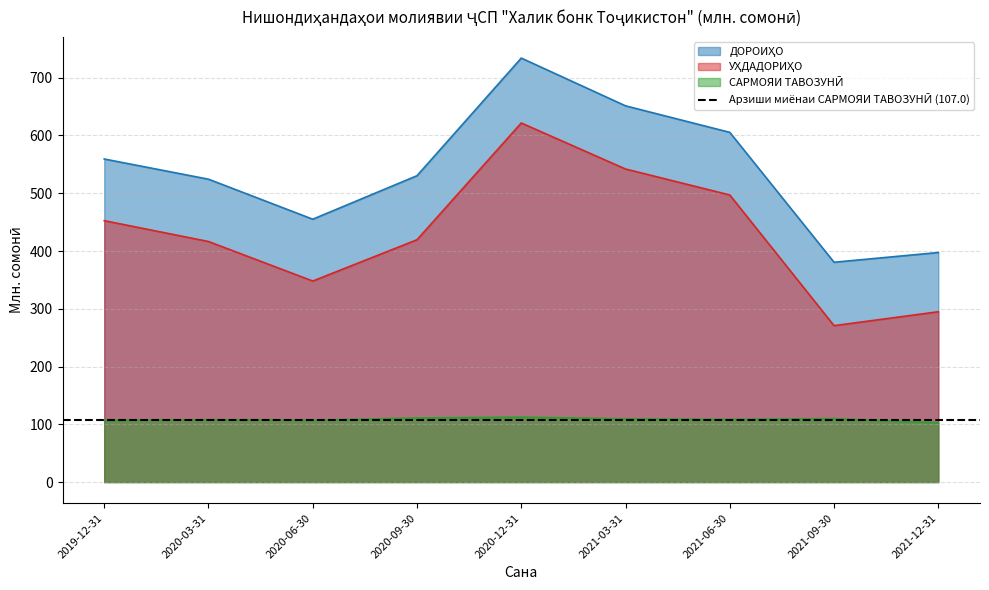

What is the sum of the УҲДАДОРИҲО values at 2020-09-30 and 2021-12-31?

714.4